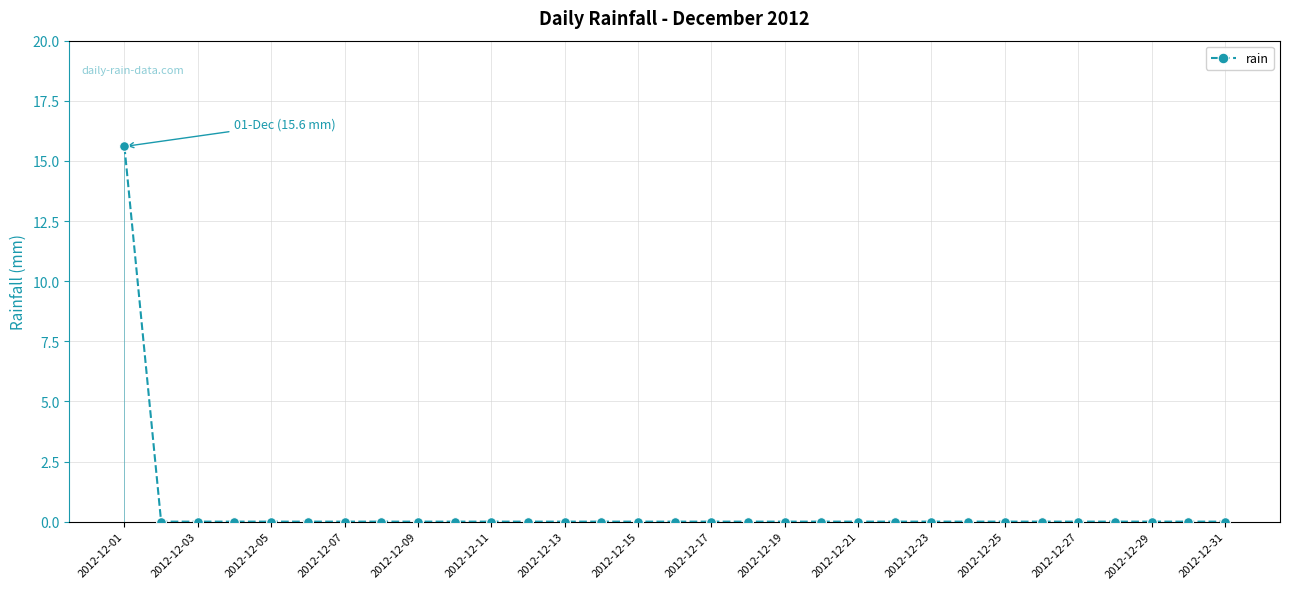

True or false: rain has a value of 8.3 at 2012-12-27.

False